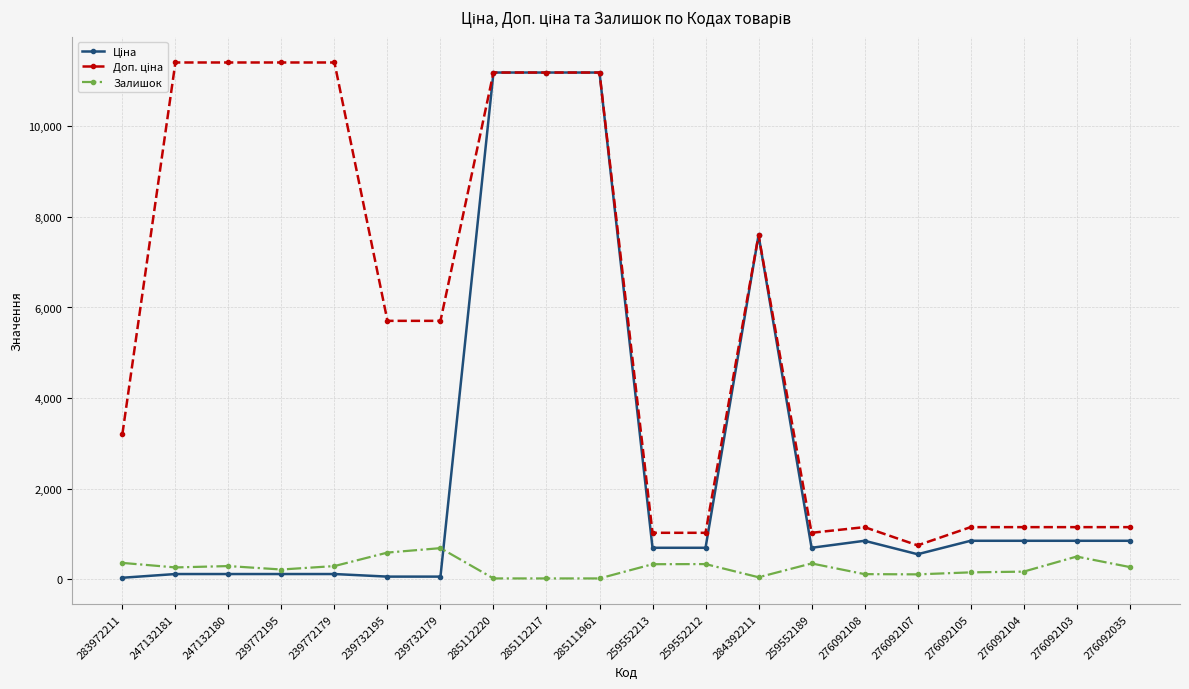

At how many categories does at least one series exceed 4368?

10